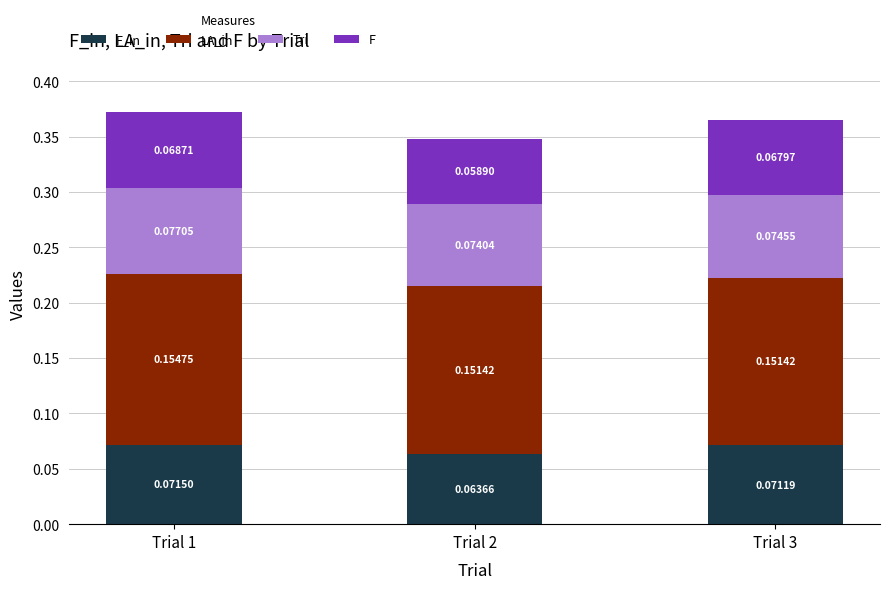

What is the total value across all series at Trial 3?

0.4